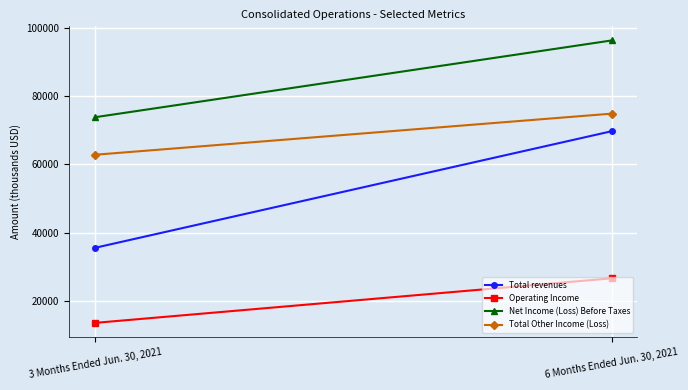

What is the sum of the Operating Income values at 3 Months Ended Jun. 30, 2021 and 6 Months Ended Jun. 30, 2021?

40259